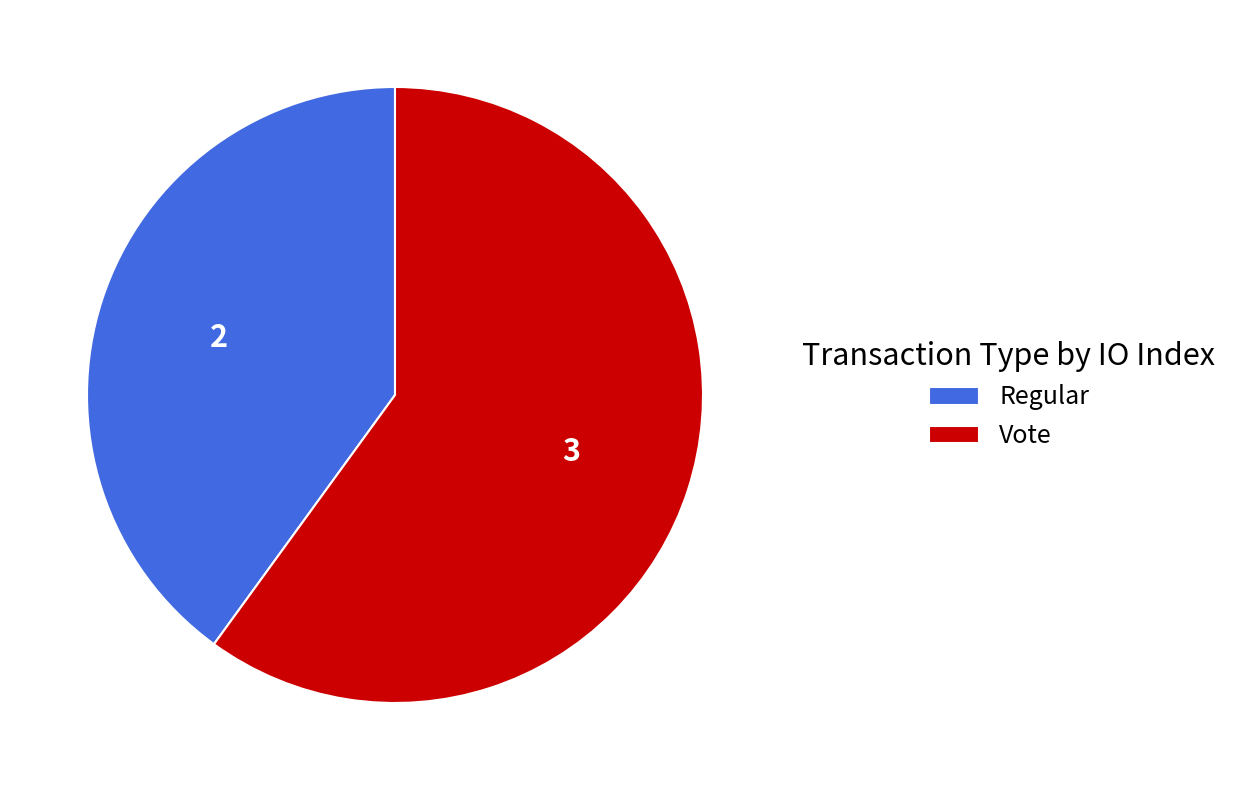

True or false: Vote accounts for 46% of the total.

False